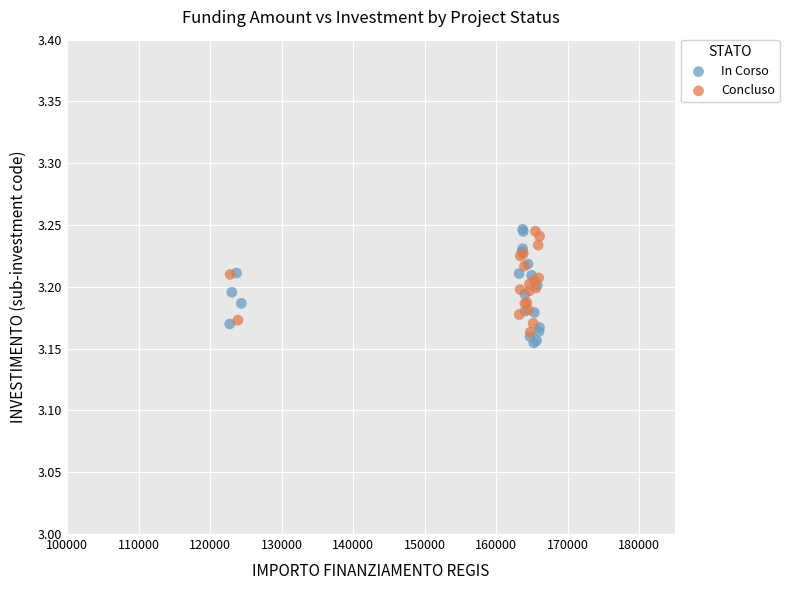

Which series contains the lowest Y value?

In Corso